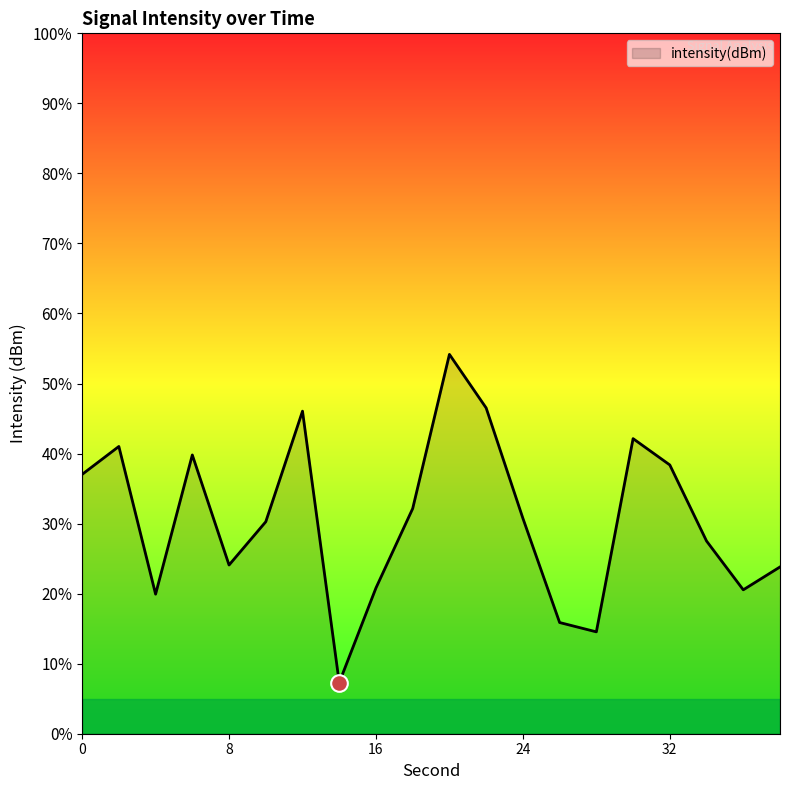

True or false: the data shows -125.9 at 30.

True